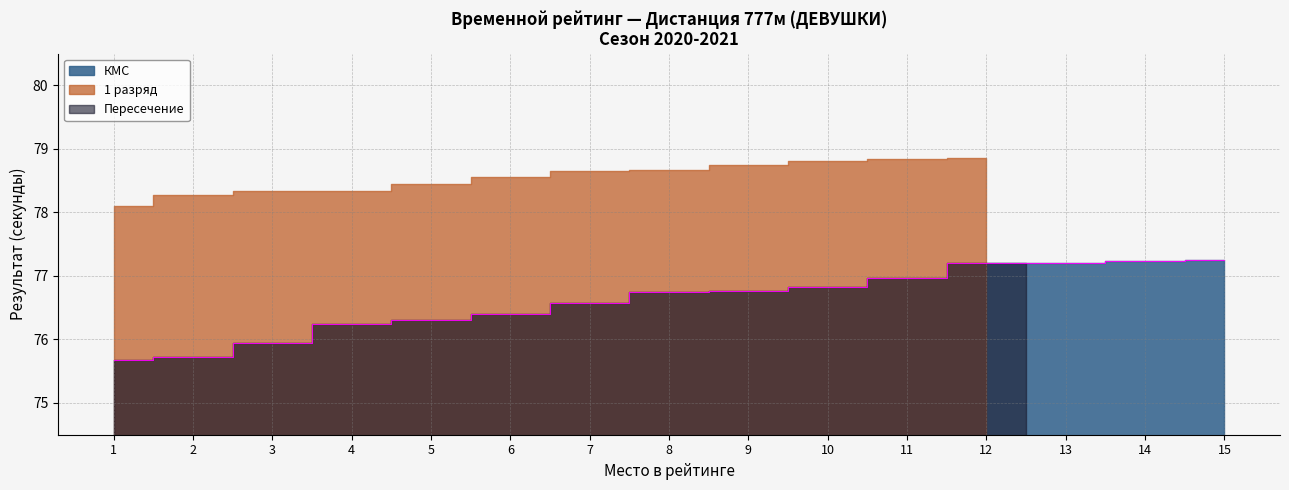

Where is the data nearest to the value 76?

3